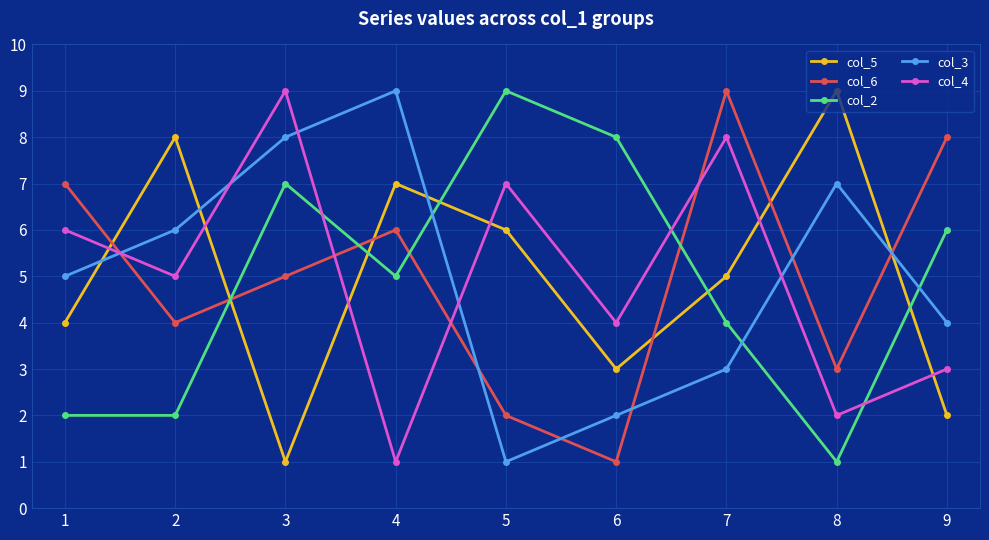

How many interior local valleys does the col_5 series have?

2